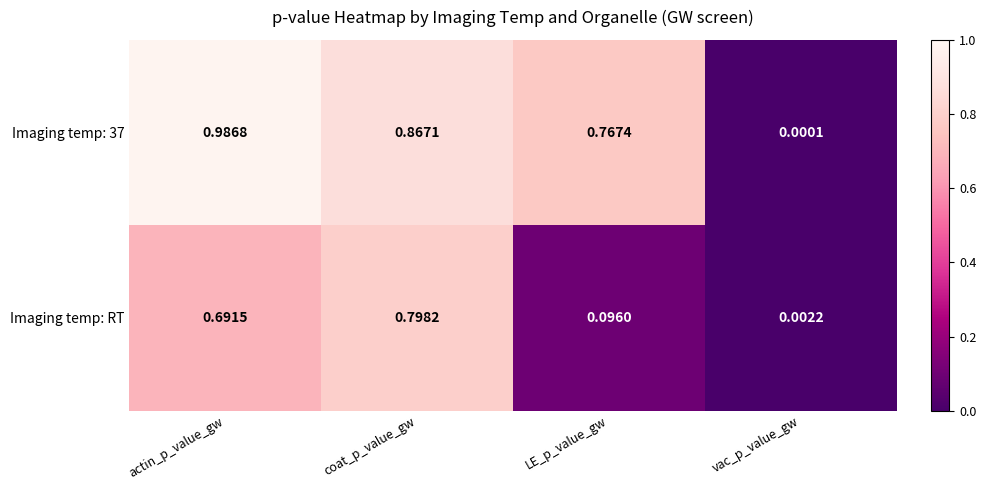

Which series changed the most between coat_p_value_gw and LE_p_value_gw?

Imaging temp: RT